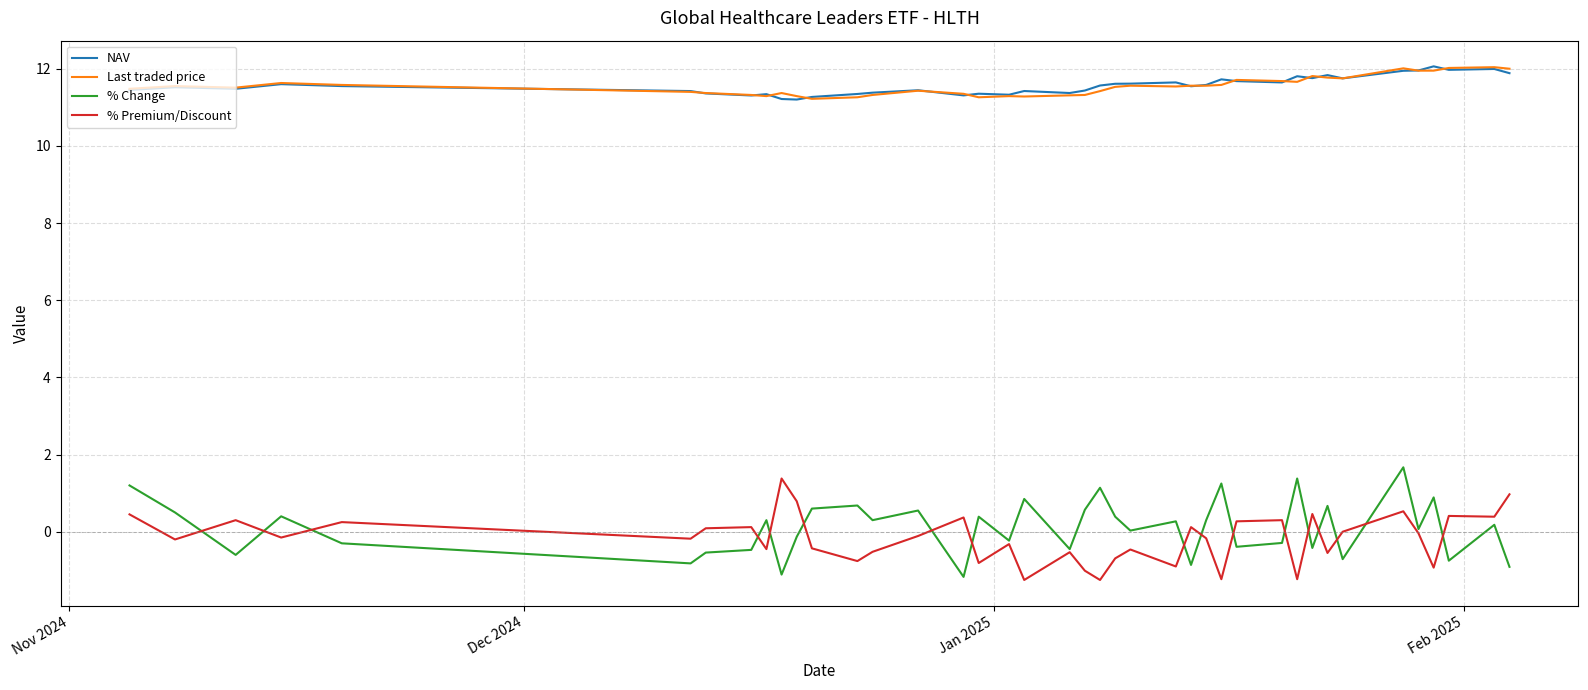

True or false: % Change and Last traded price cross at least once.

False